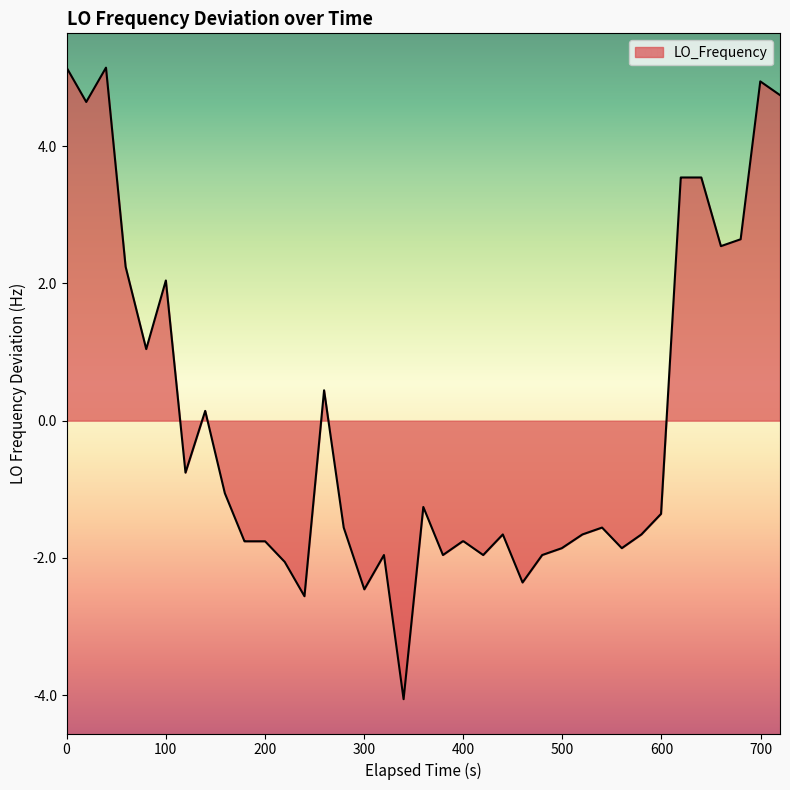

What is the maximum value shown in the chart?

5.1